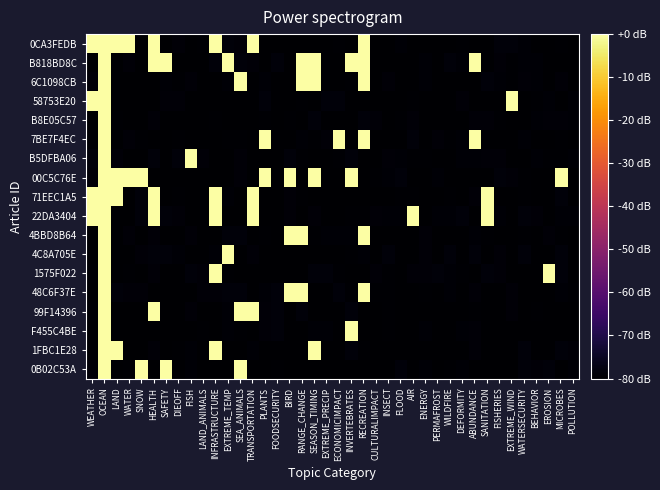

How many series are shown in this chart?

18